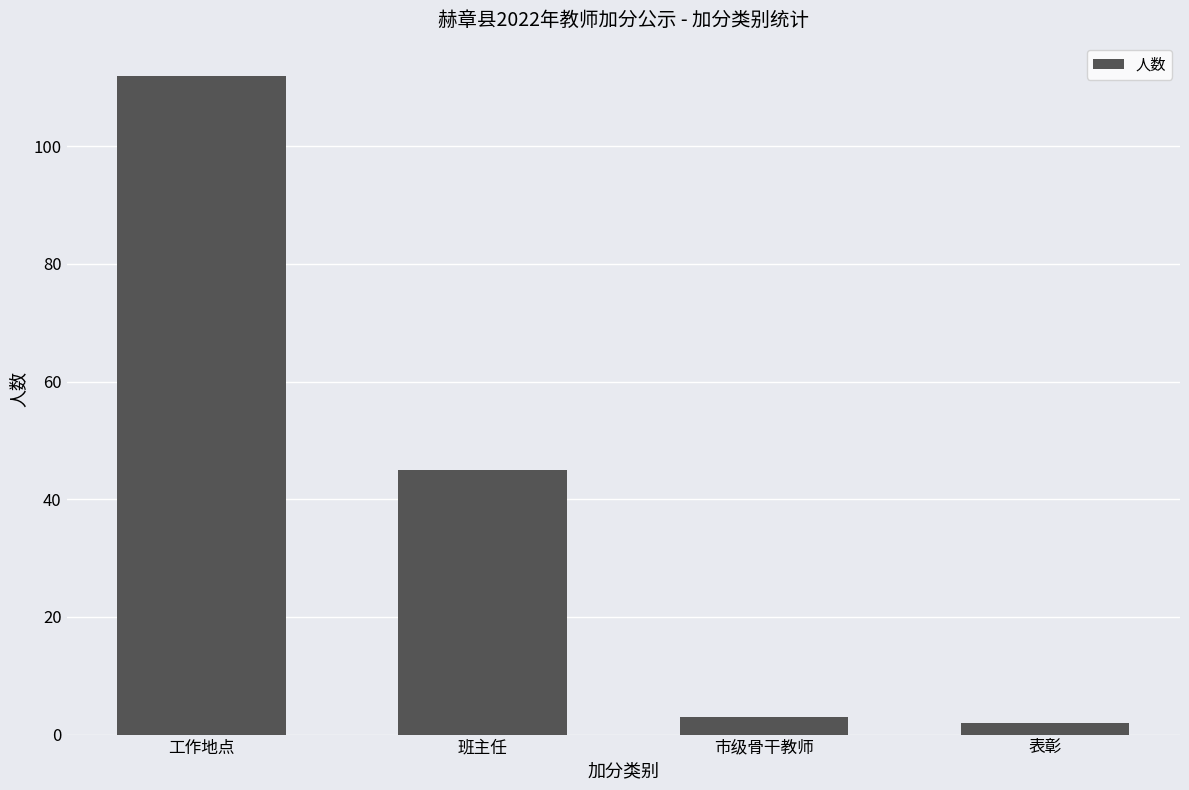

What is the greatest value displayed?

112